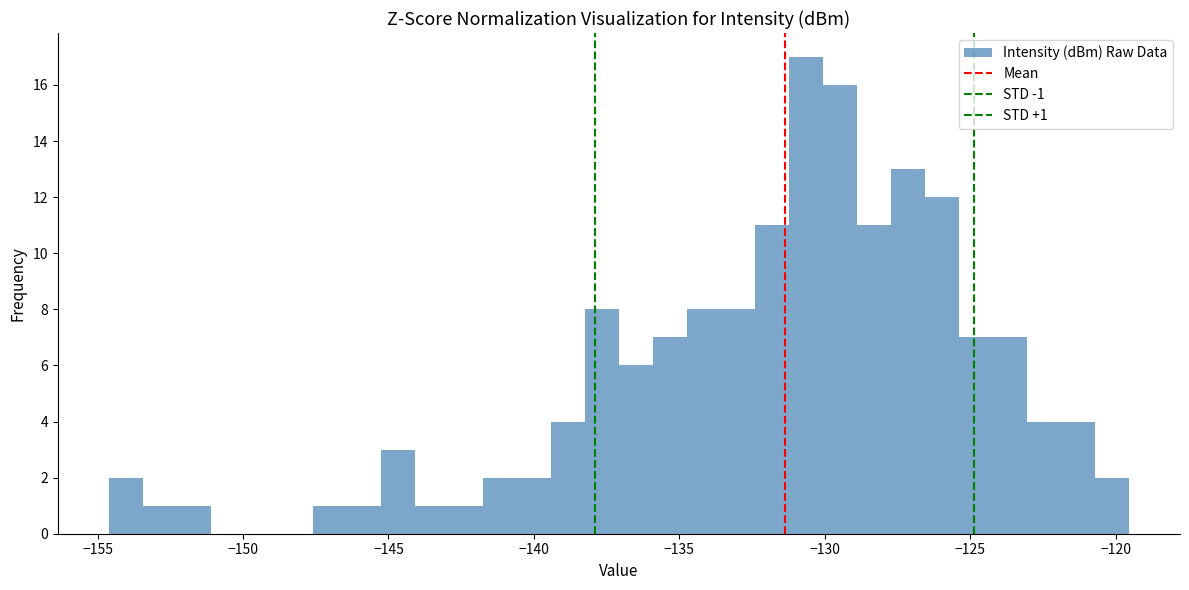

Read against the x-axis, roughly where is the centre of the tallest bar?

-130.5